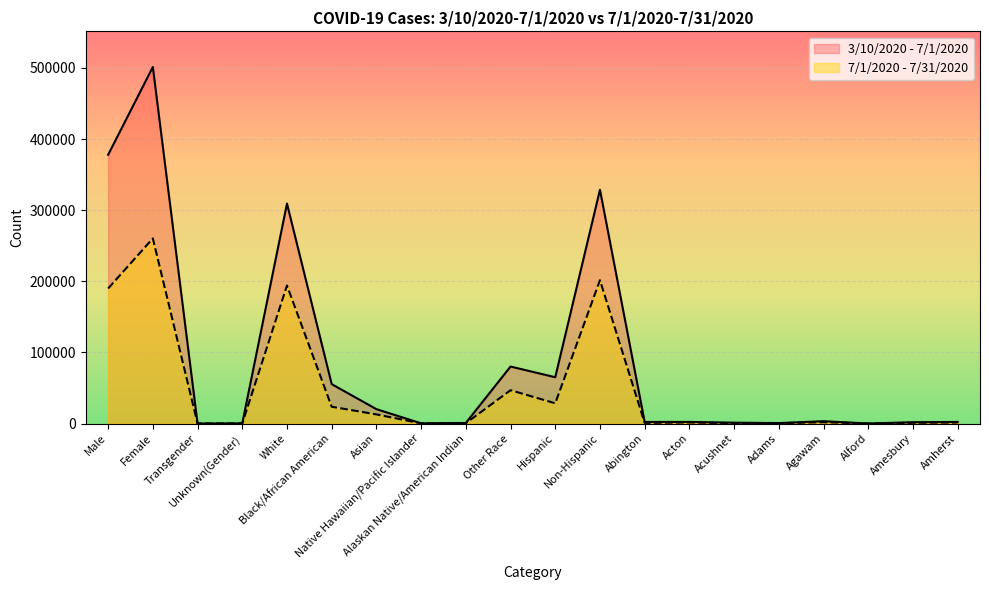

What is the average value of the 7/1/2020 - 7/31/2020 series?

48272